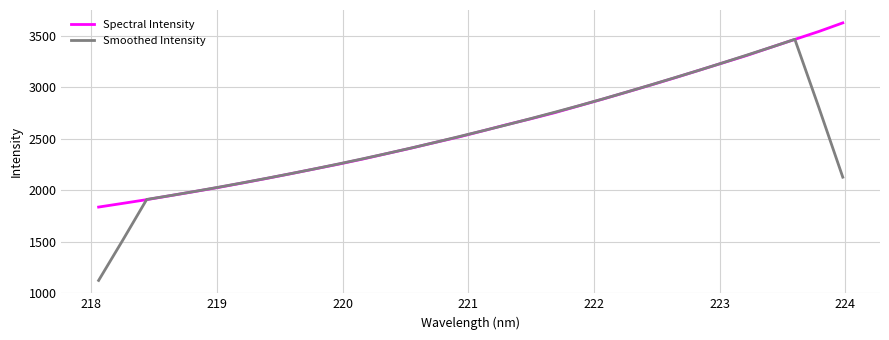

Which series has the largest range (max minus min)?

Smoothed Intensity